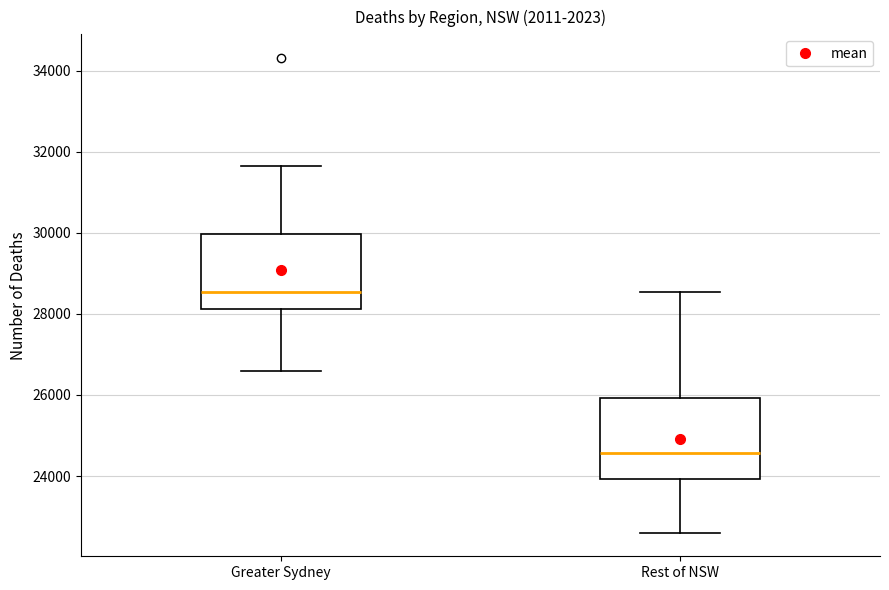

Reading left to right, transcribe this box plot: for each box, give where its median line is, the range the box spans, and where its two whiskers end, as read against the y-axis. The values are not printed on the chart, so give them approximately, as read against the axis.

Greater Sydney: median 28600, box 28200 to 30000, whiskers 26600 to 31600
Rest of NSW: median 24600, box 24000 to 26000, whiskers 22600 to 28600